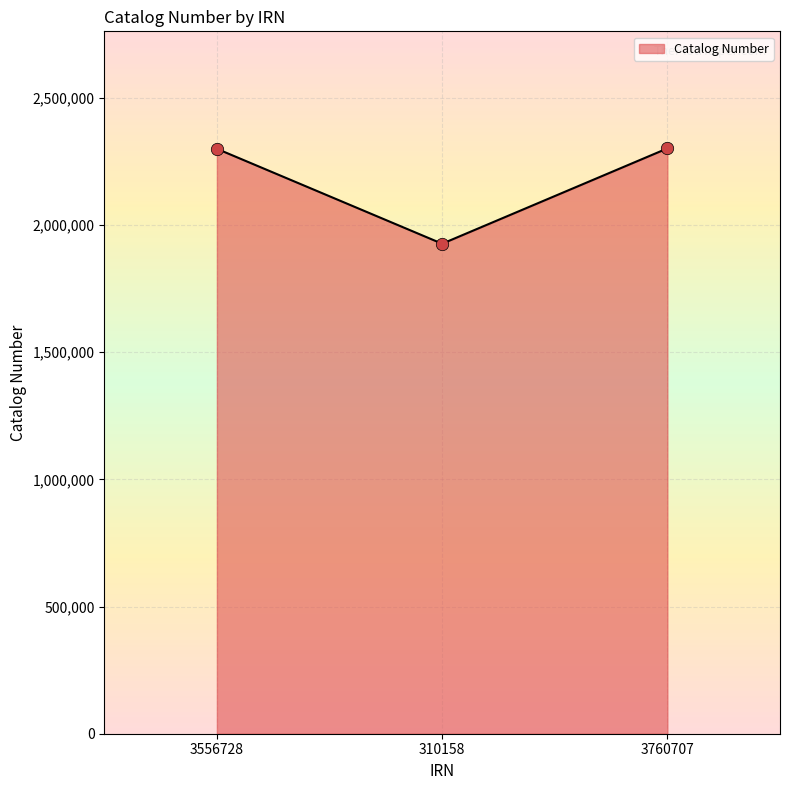

Approximately how many times larger is the value at 310158 compared to 3556728?

0.8